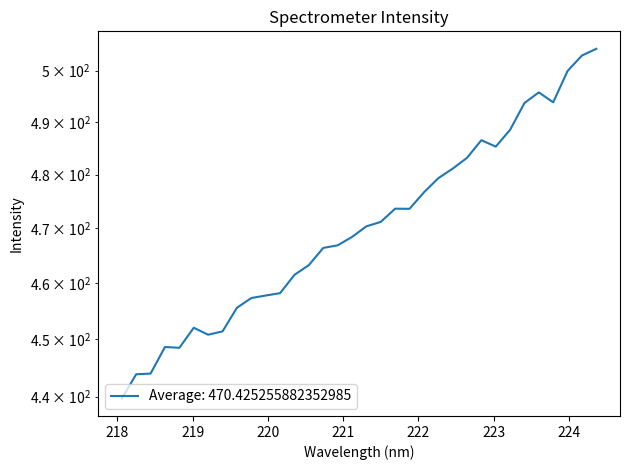

What is the sum of the values at 220.1623 and 224.3616?

962.5